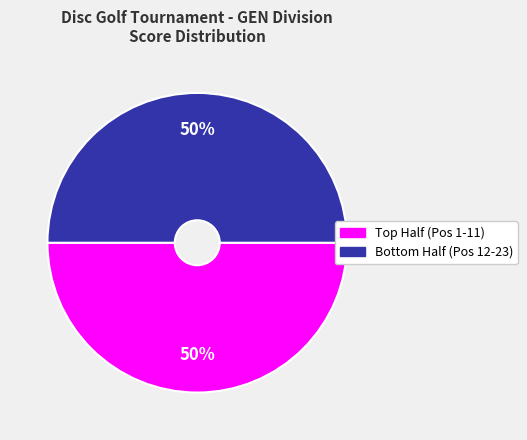

How many segments does this pie chart have?

2